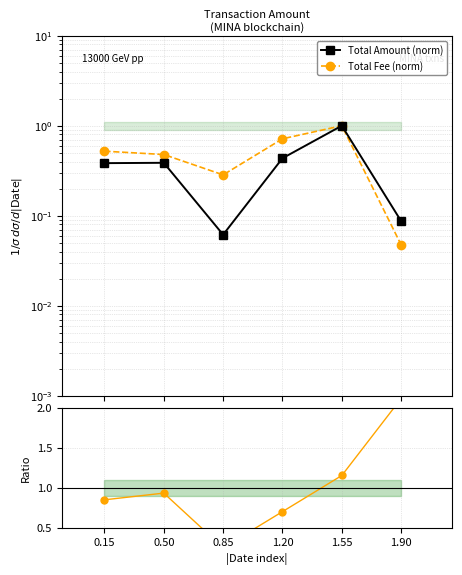

What position from the right is 0.85?

4